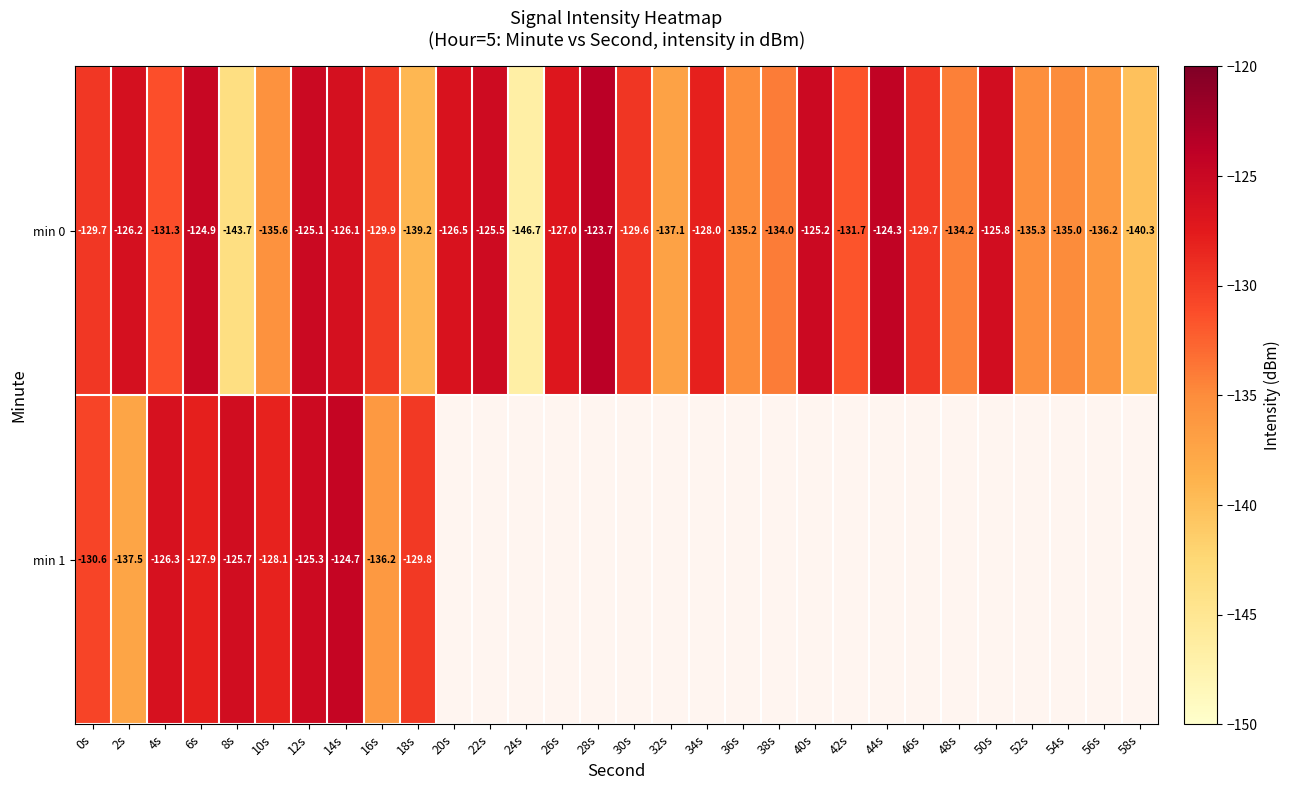

Is the value of min 1 at 6s greater than the value of min 0 at 8s?

Yes